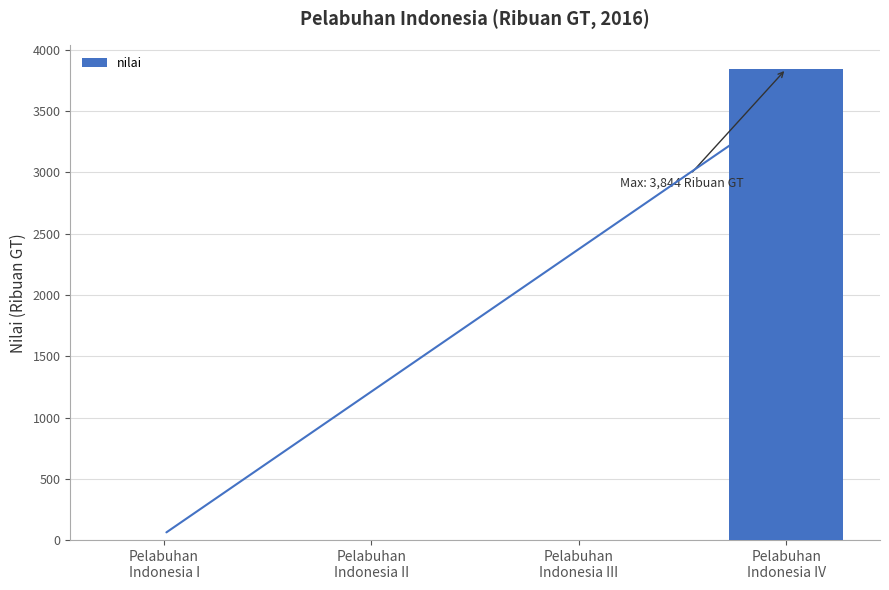

What is the maximum value shown in the chart?

3844